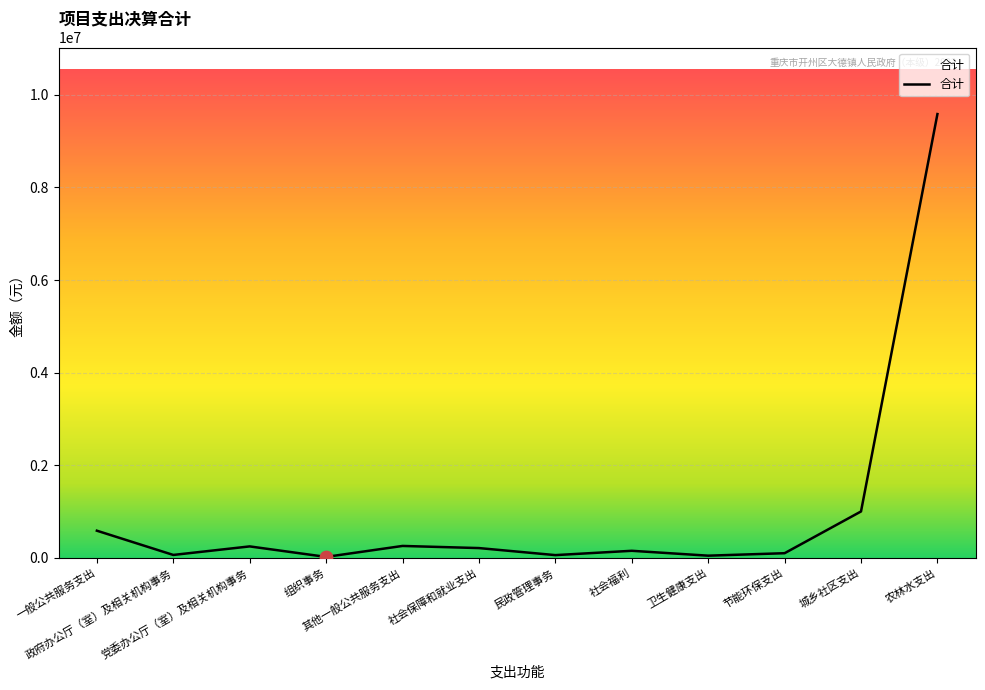

What is the ratio of the value at 农林水支出 to the value at 政府办公厅（室）及相关机构事务?

153.4